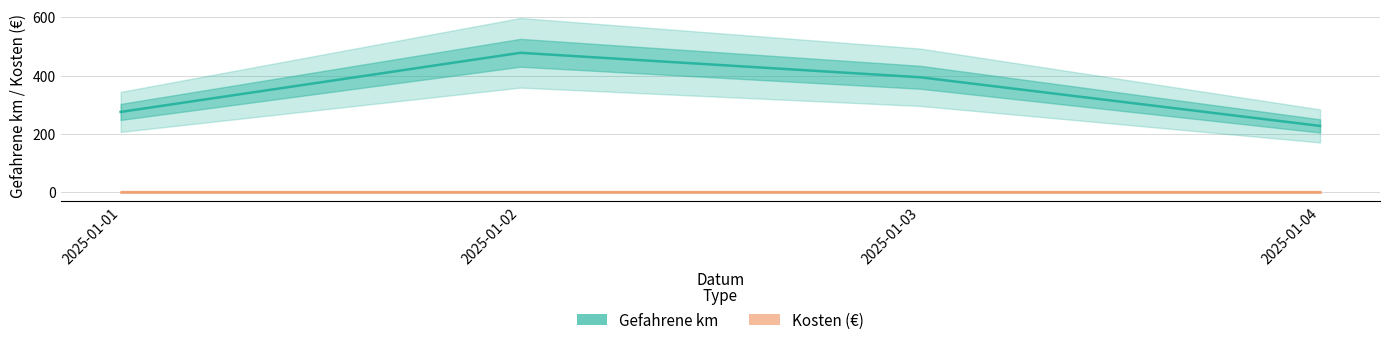

What is the difference between the maximum and second lowest values in the Gefahrene km series?

203